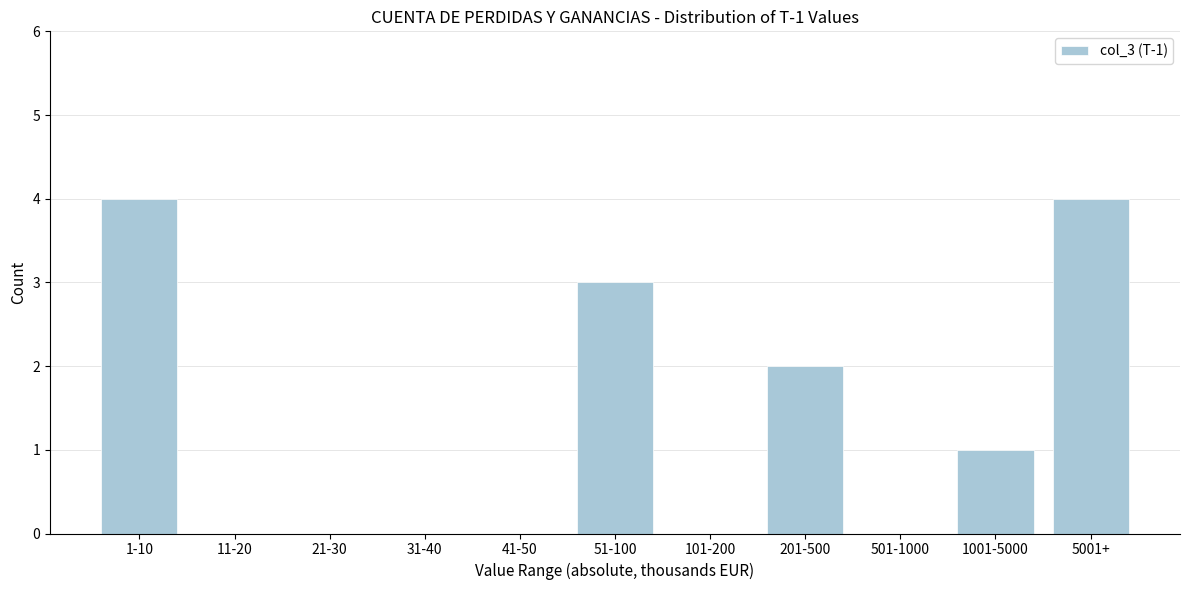

Reading left to right, what are all the values shown in this chart?

1-10=4	11-20=0	21-30=0	31-40=0	41-50=0	51-100=3	101-200=0	201-500=2	501-1000=0	1001-5000=1	5001+=4